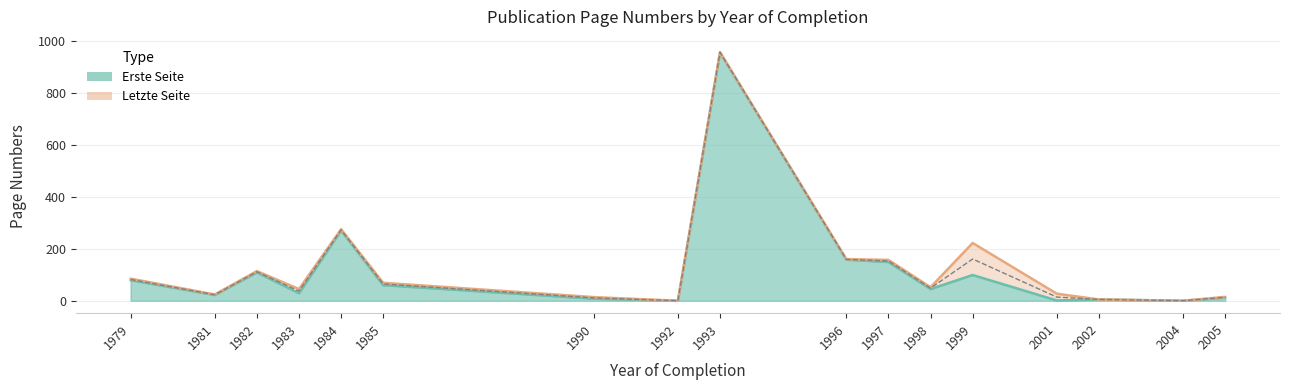

What is the difference between the highest and lowest values at 1982?

5